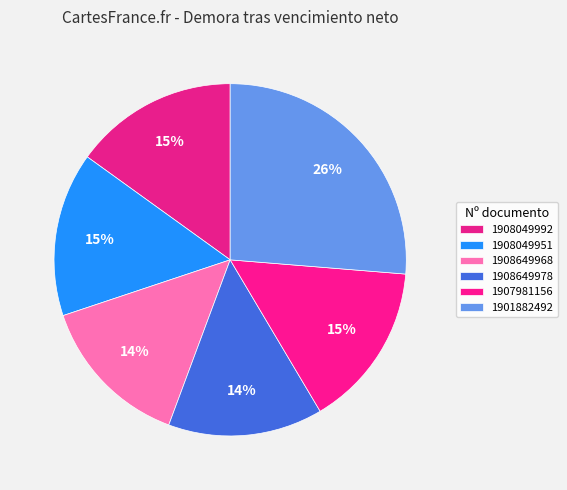

Does any single category account for the majority?

No